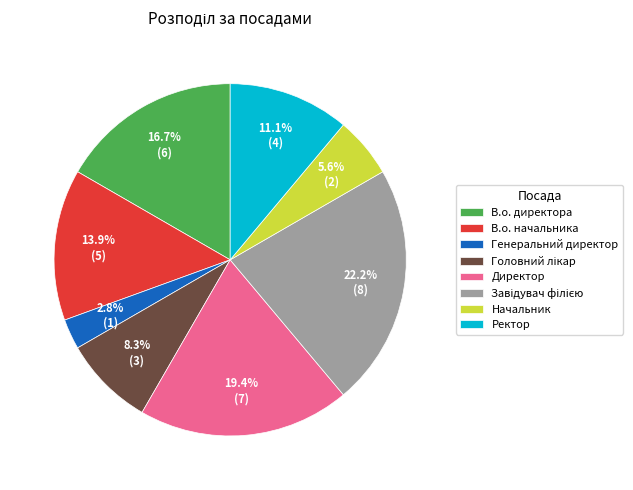

What is the smallest slice in the pie chart?

Генеральний директор